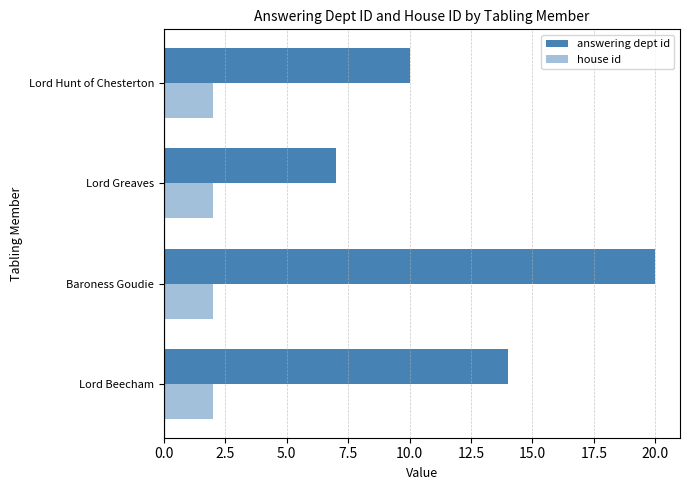

What is the difference between the maximum and minimum values in the answering dept id series?

13.0